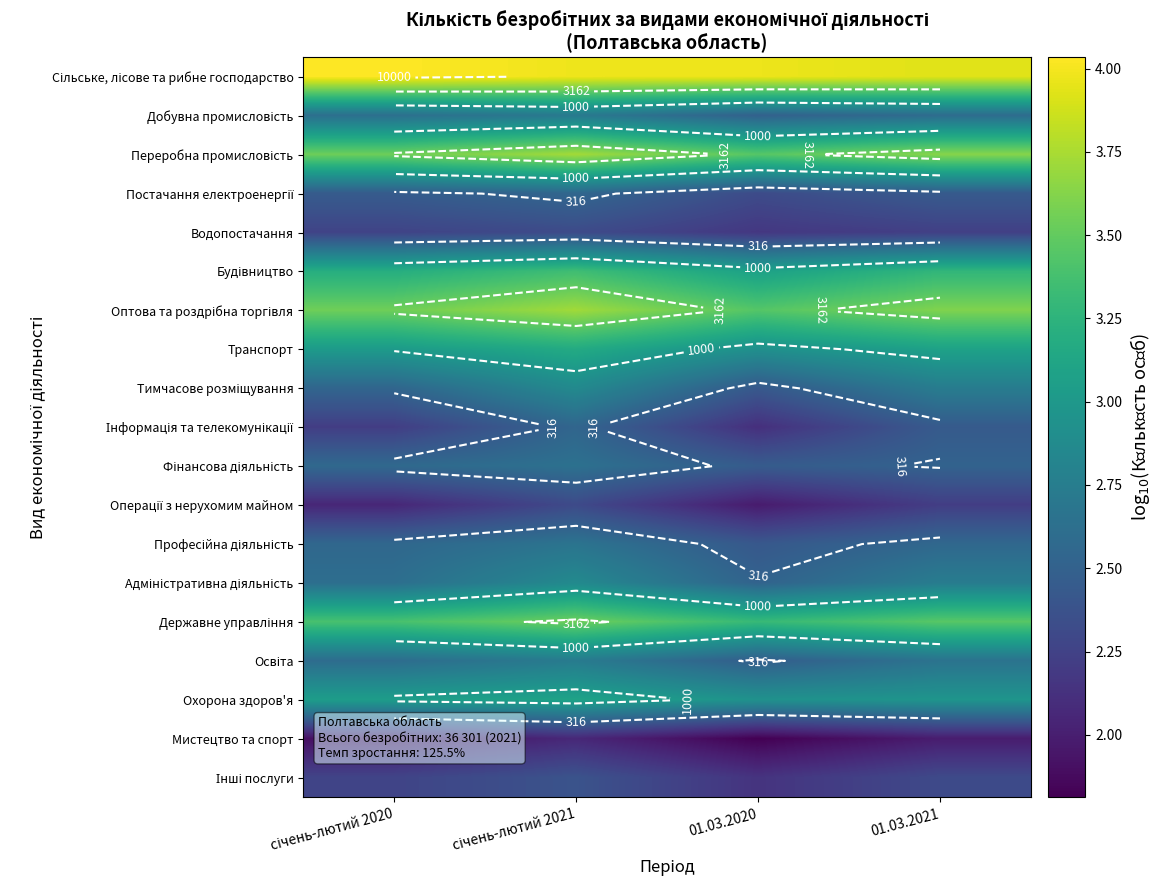

At which label does Освіта reach its peak?

січень-лютий 2021